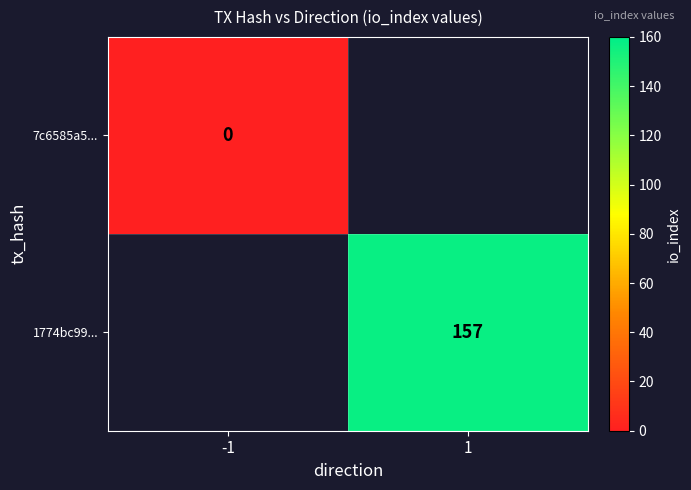

Is it true that 1774bc99... equals 95 at 1?

False